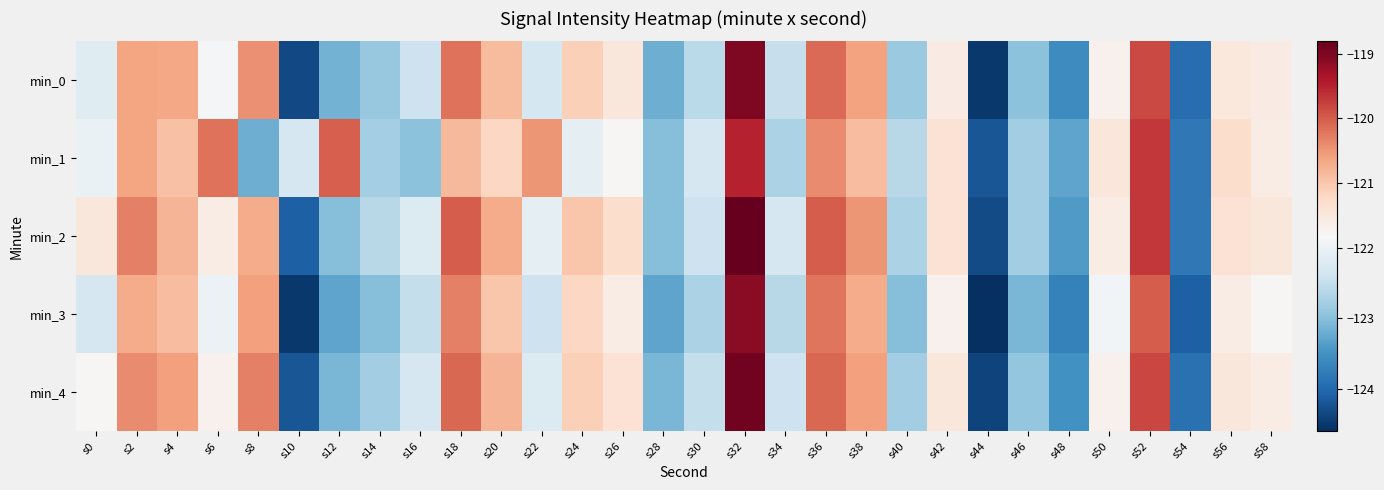

Which series has the largest total across all categories?

min_2